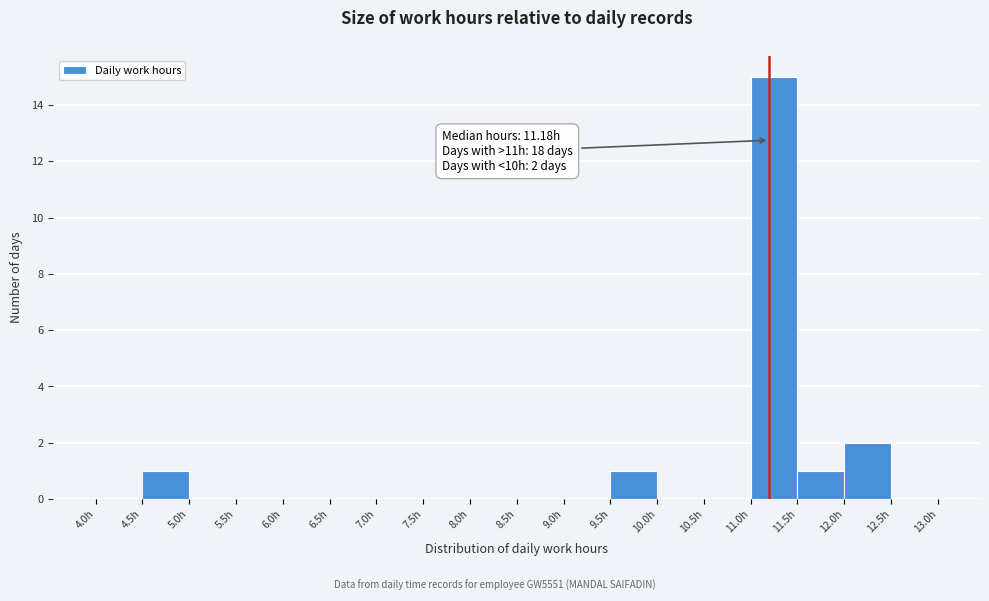

Over which range of the x-axis is the bar tallest?

11.0 to 11.5